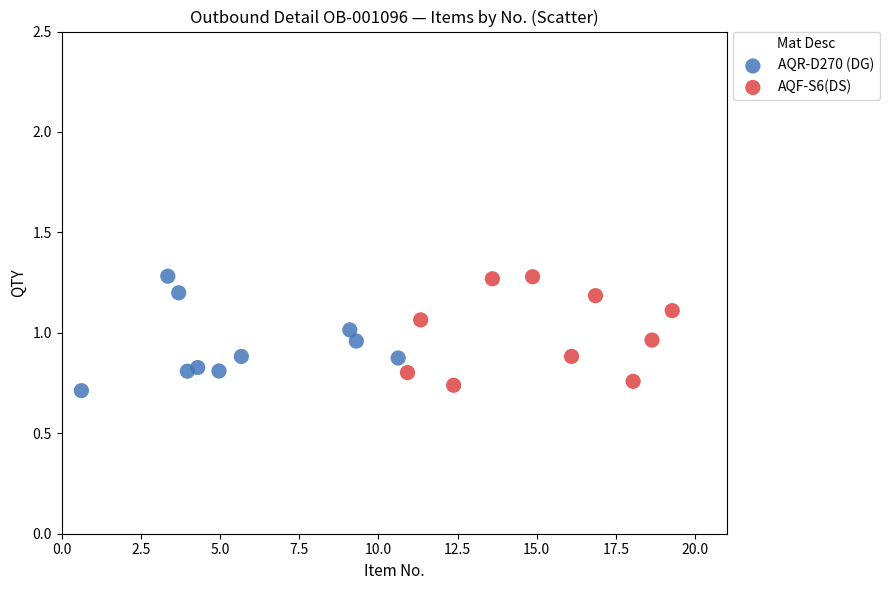

What are all the series names shown in the legend?

AQR-D270 (DG), AQF-S6(DS)